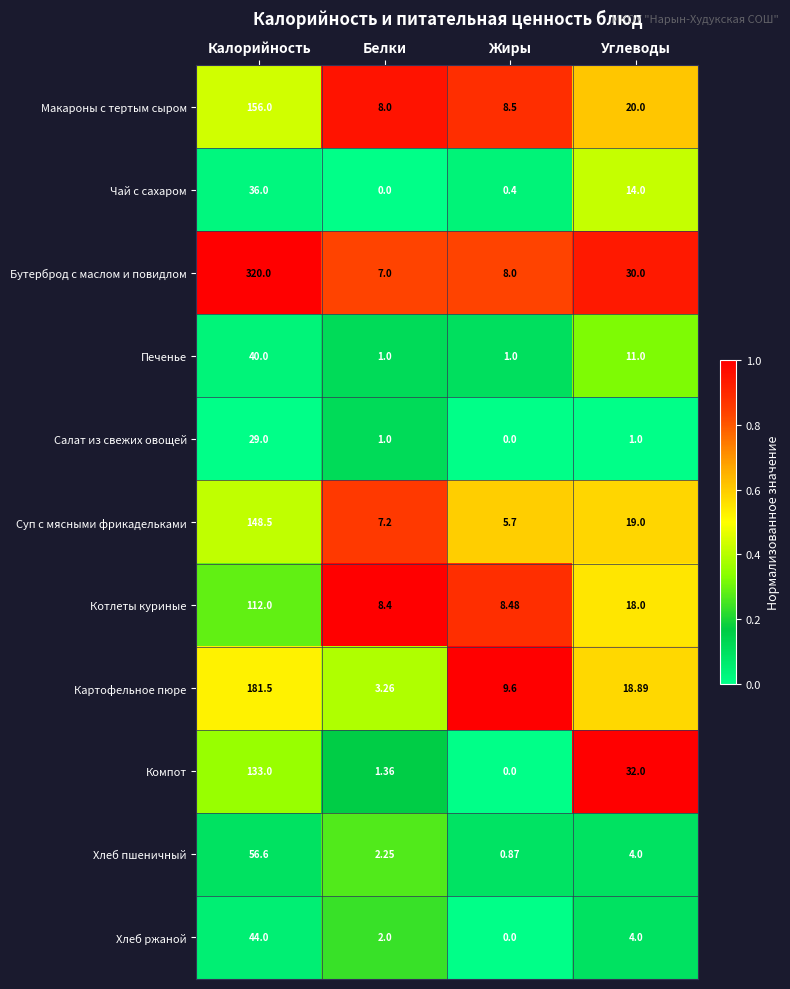

Which series changed the most between Белки and Углеводы?

Компот